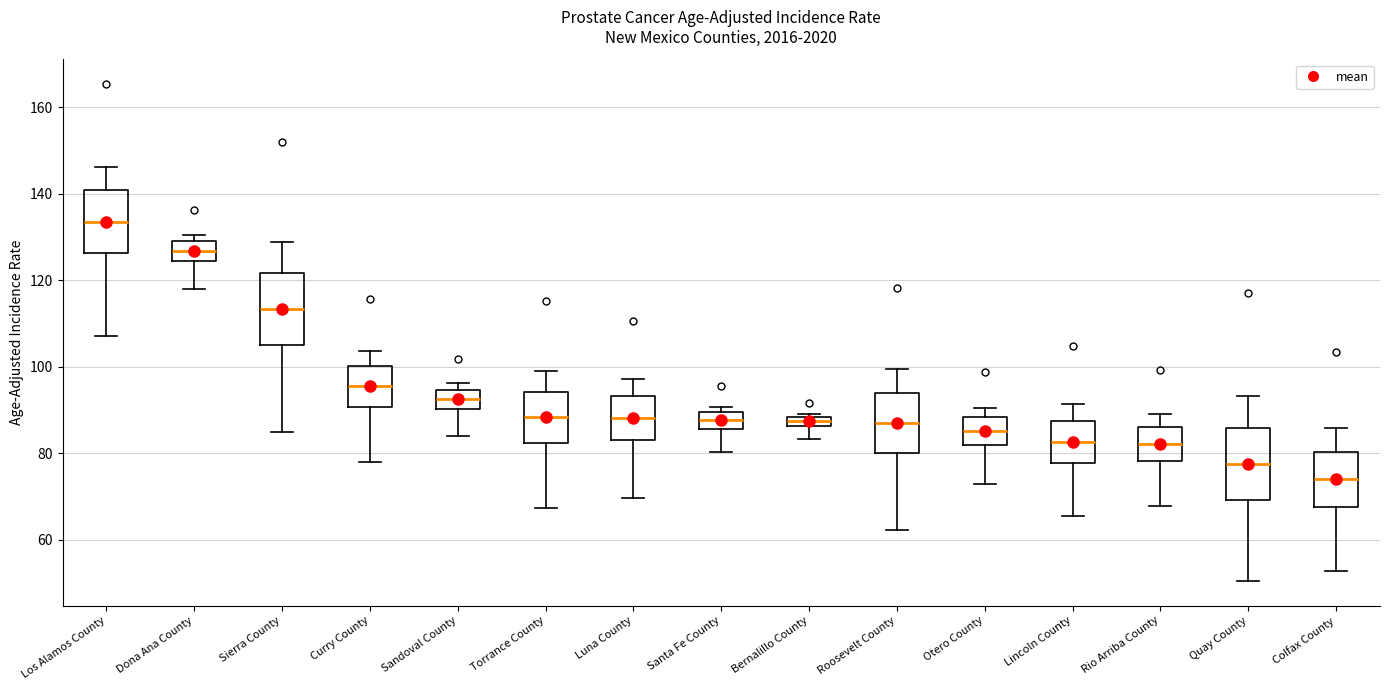

Which box has the lowest median line?

Colfax County